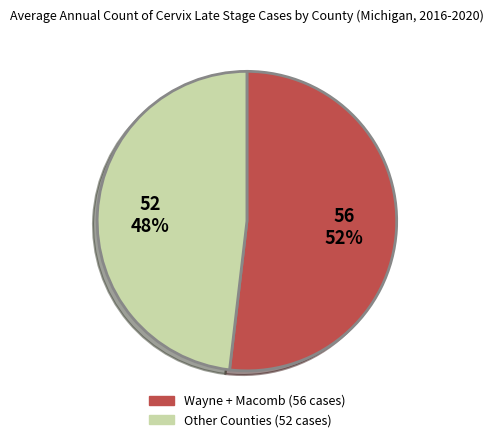

Is there a majority slice in this chart?

Yes